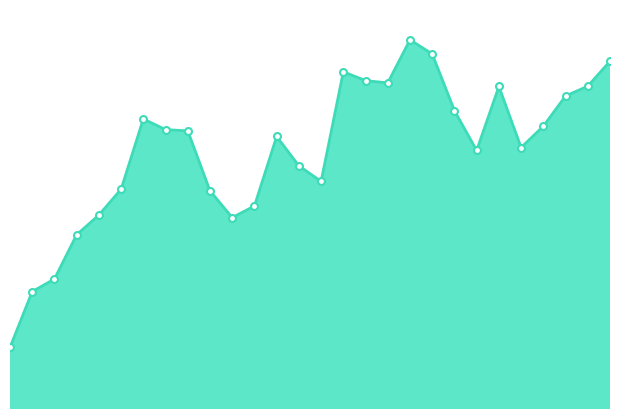

How many lines are shown in the chart?

1